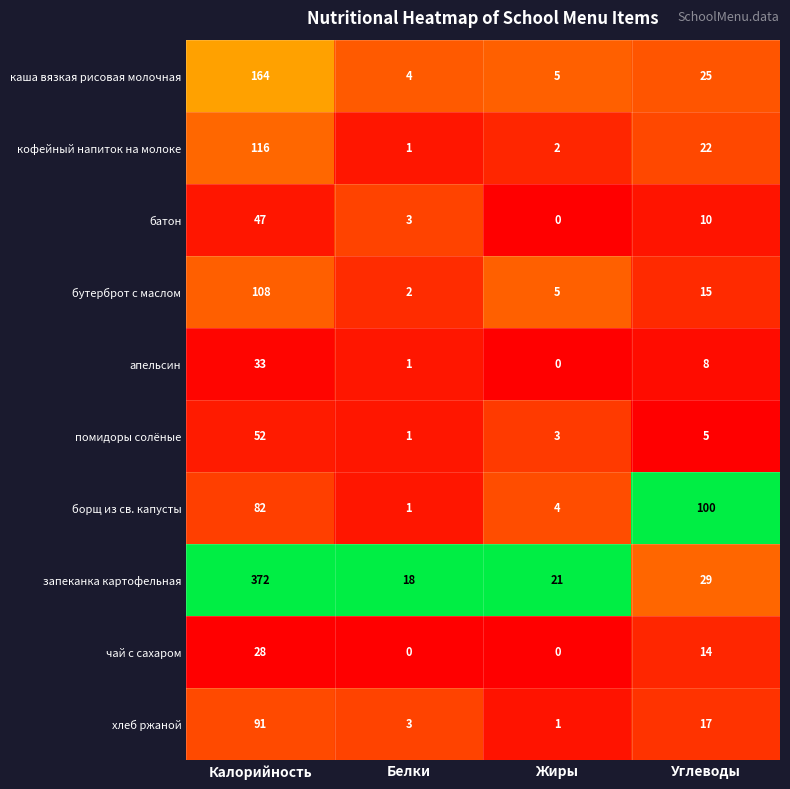

At which label is запеканка картофельная closest to 195?

Углеводы